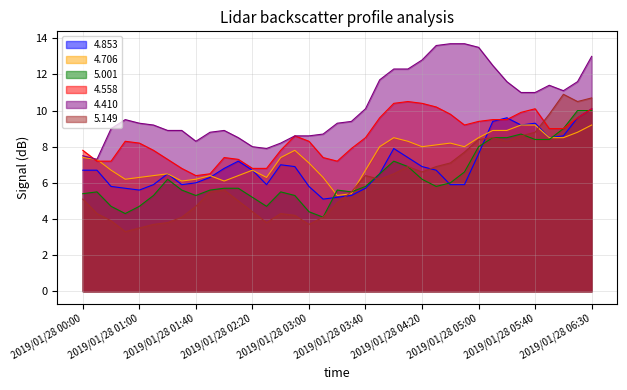

True or false: 5.001 and 4.558 cross at least once.

True